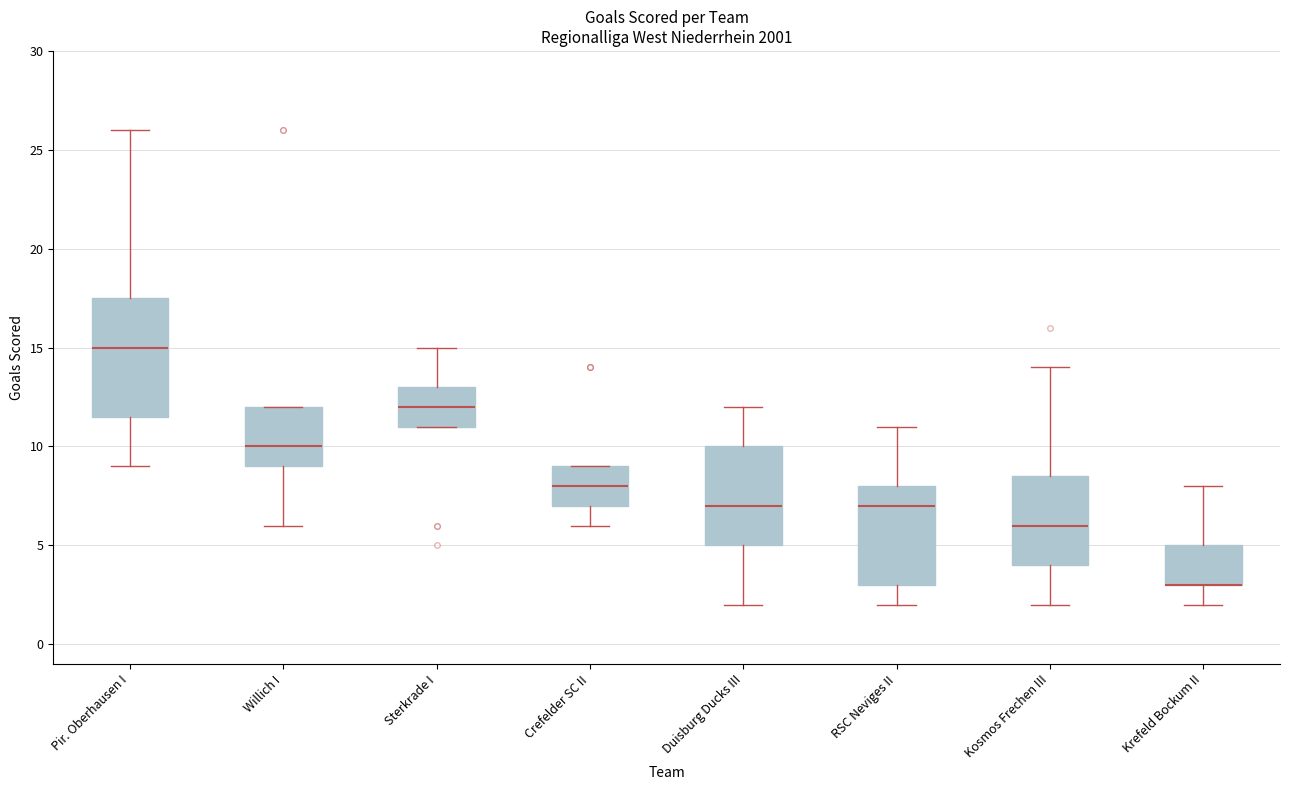

Where is the upper edge of the box for Willich I on the y-axis? The values are not printed on the chart, so give them approximately, as read against the axis.

12.0